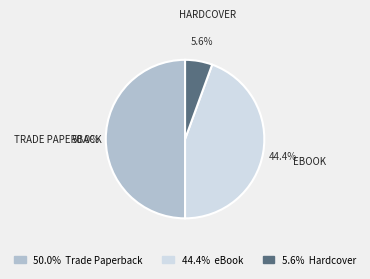

Between 5.6% Hardcover and 44.4% eBook, which is larger?

44.4% eBook